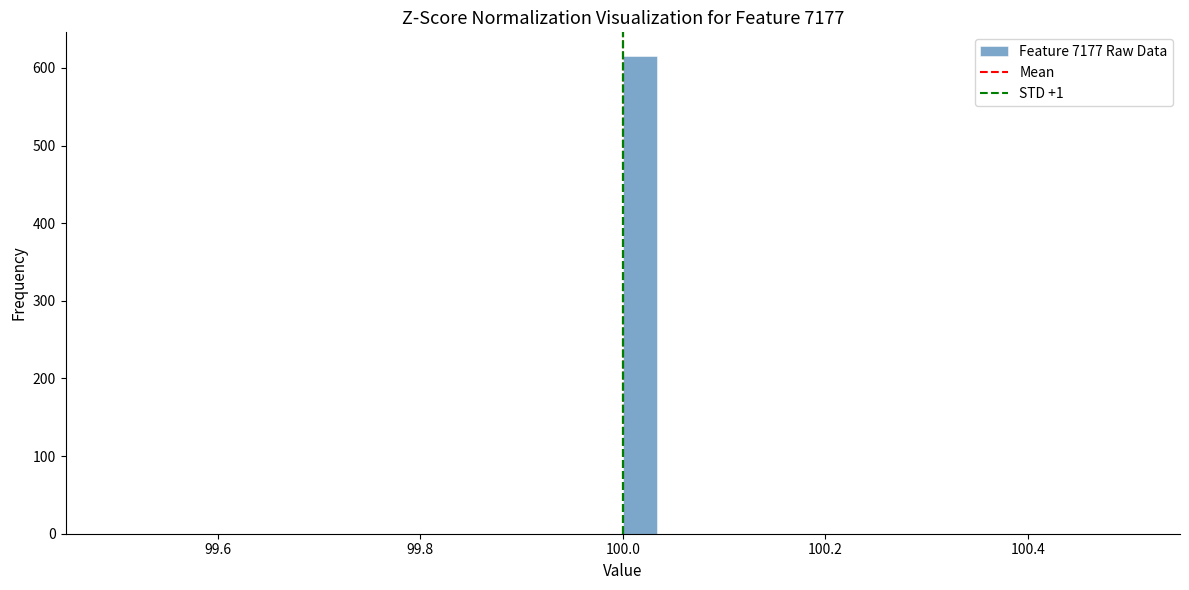

Around what value on the x-axis is the tallest bar? Give the approximate position of its centre, as read against the axis.

100.02